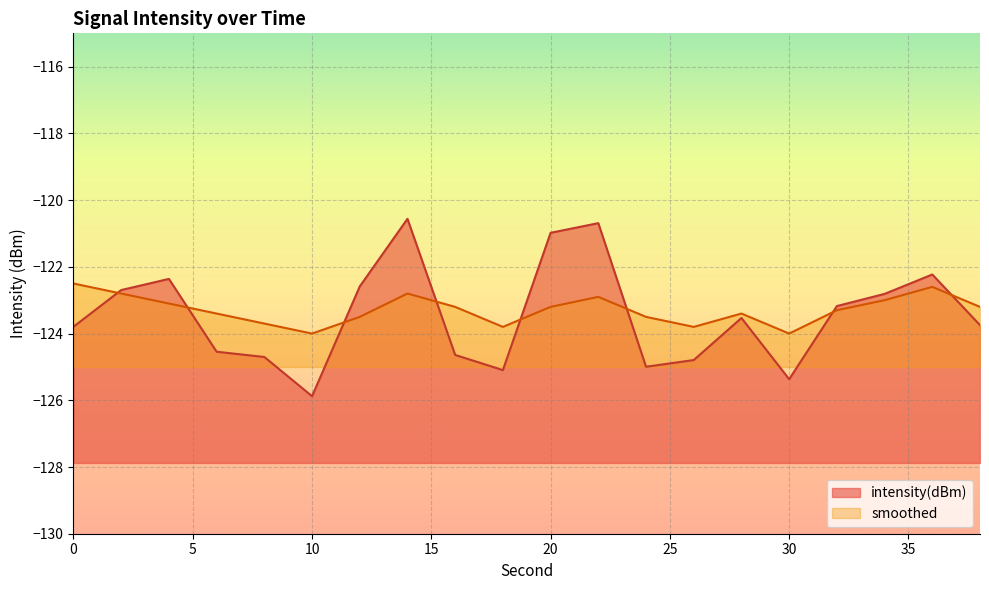

Reading right to left, transcribe all the data shown in this chart.

intensity(dBm): 38=-123.7	36=-122.2	34=-122.8	32=-123.2	30=-125.4	28=-123.5	26=-124.8	24=-125.0	22=-120.7	20=-121.0	18=-125.1	16=-124.6	14=-120.6	12=-122.6	10=-125.9	8=-124.7	6=-124.5	4=-122.4	2=-122.7	0=-123.8
smoothed: 38=-123.2	36=-122.6	34=-123.0	32=-123.3	30=-124.0	28=-123.4	26=-123.8	24=-123.5	22=-122.9	20=-123.2	18=-123.8	16=-123.2	14=-122.8	12=-123.5	10=-124.0	8=-123.7	6=-123.4	4=-123.1	2=-122.8	0=-122.5